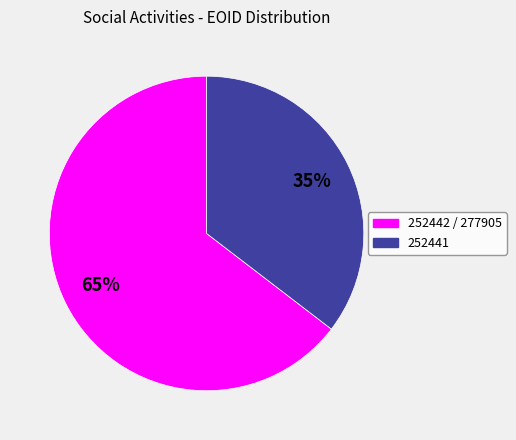

To the nearest percent, what is the average slice percentage?

50%